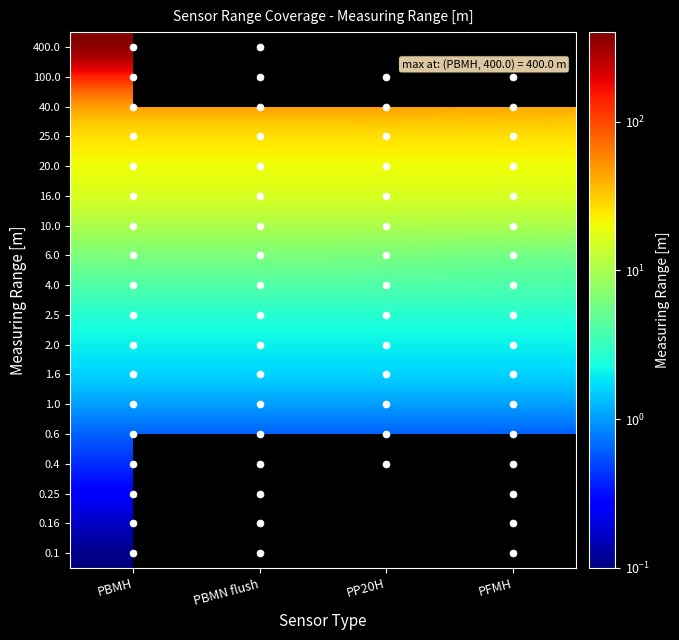

Is it true that 0.1 equals 0.2 at PFMH?

False